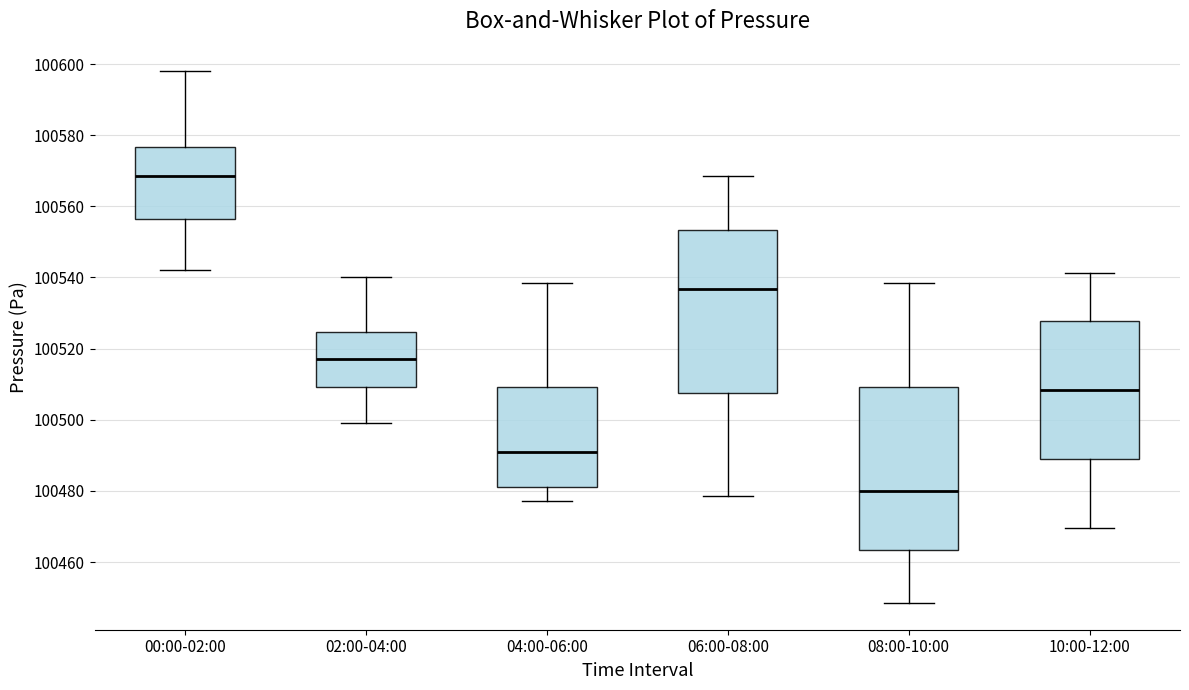

Reading left to right, read every box against the y-axis: the position of its median line, the range the box covers, and the ends of its whiskers. The values are not printed on the chart, so give them approximately, as read against the axis.

00:00-02:00: median 100568, box 100556 to 100576, whiskers 100542 to 100598
02:00-04:00: median 100518, box 100510 to 100524, whiskers 100500 to 100540
04:00-06:00: median 100490, box 100482 to 100510, whiskers 100478 to 100538
06:00-08:00: median 100536, box 100508 to 100554, whiskers 100478 to 100568
08:00-10:00: median 100480, box 100464 to 100510, whiskers 100448 to 100538
10:00-12:00: median 100508, box 100488 to 100528, whiskers 100470 to 100542